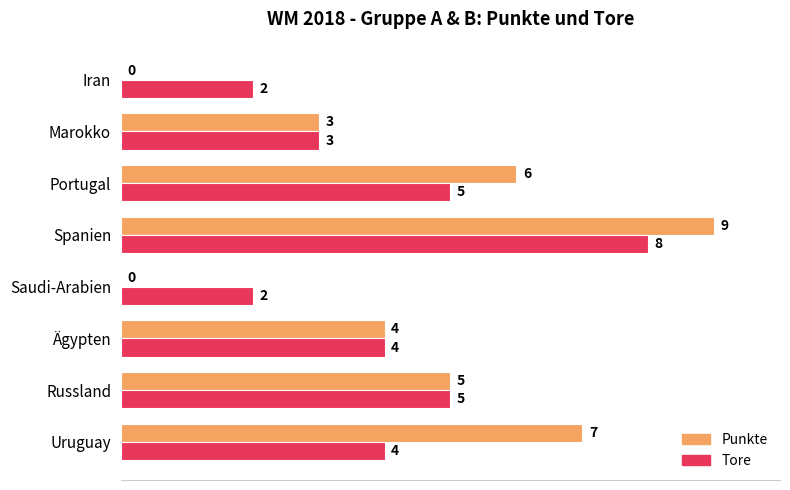

What is the approximate value of Tore at Uruguay?

4